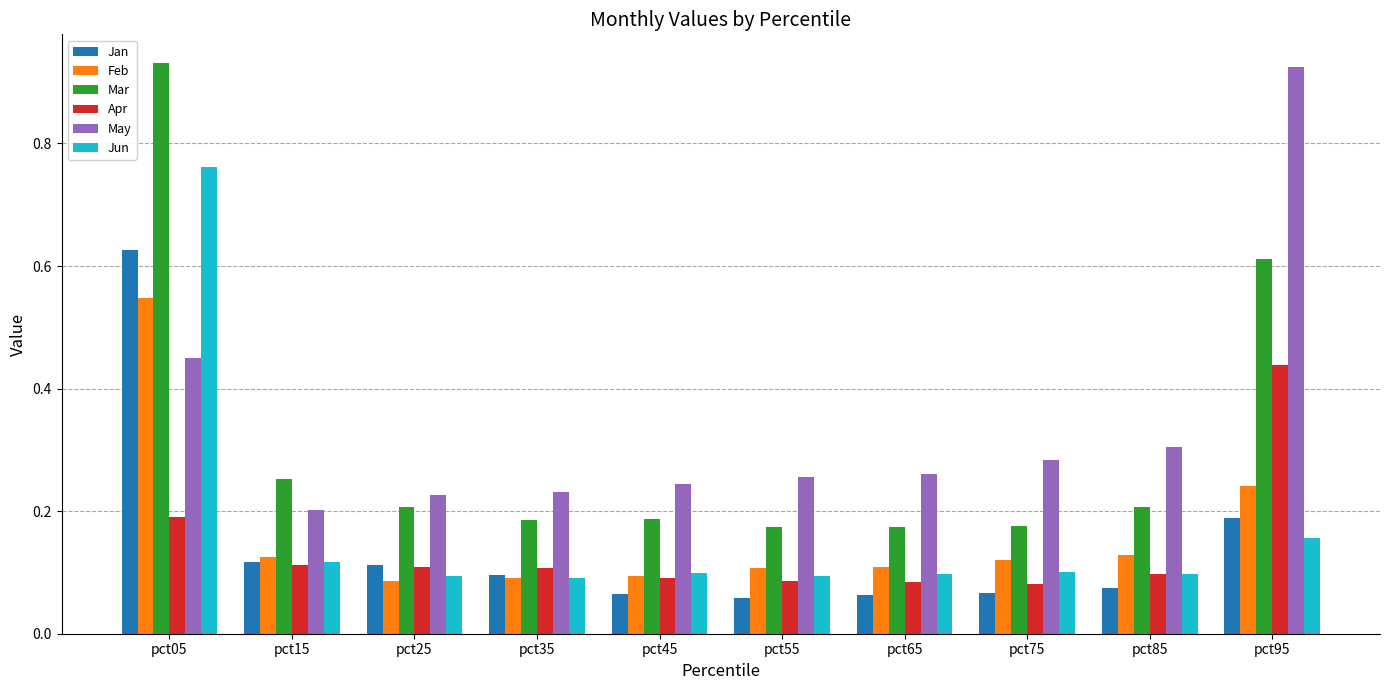

How many bars are there in total?

60